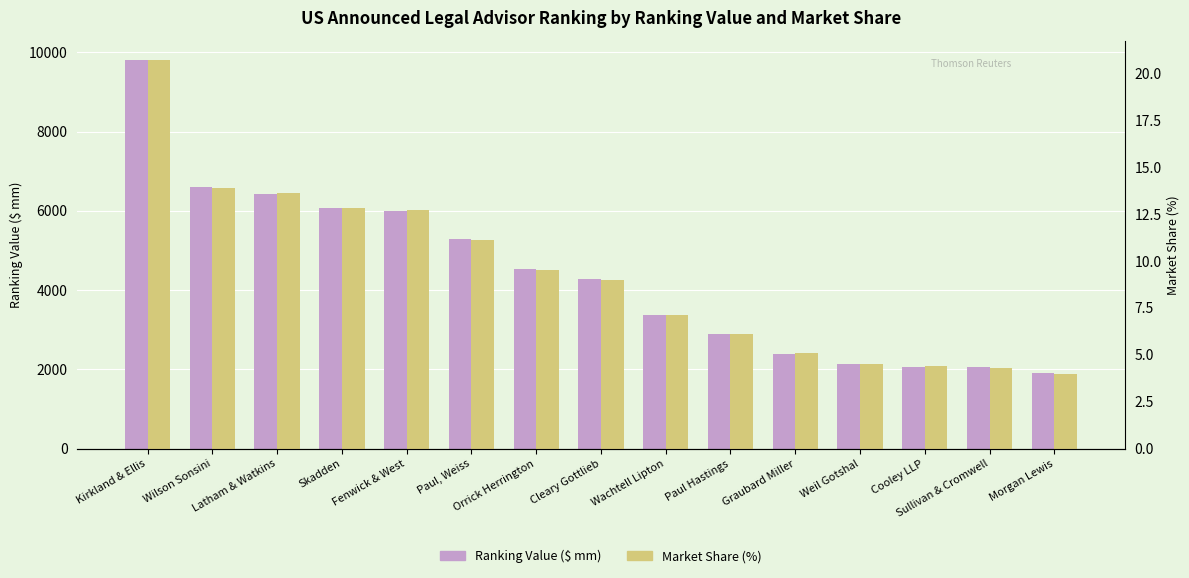

Is it true that Market Share (%) equals 3.9 at Paul, Weiss?

False